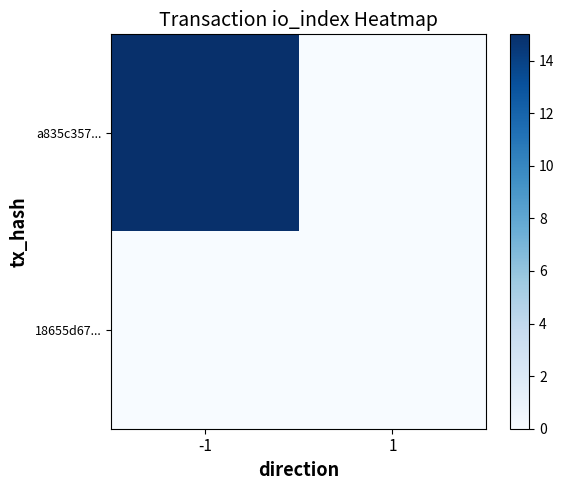

Which series has the widest spread of values?

a835c357...